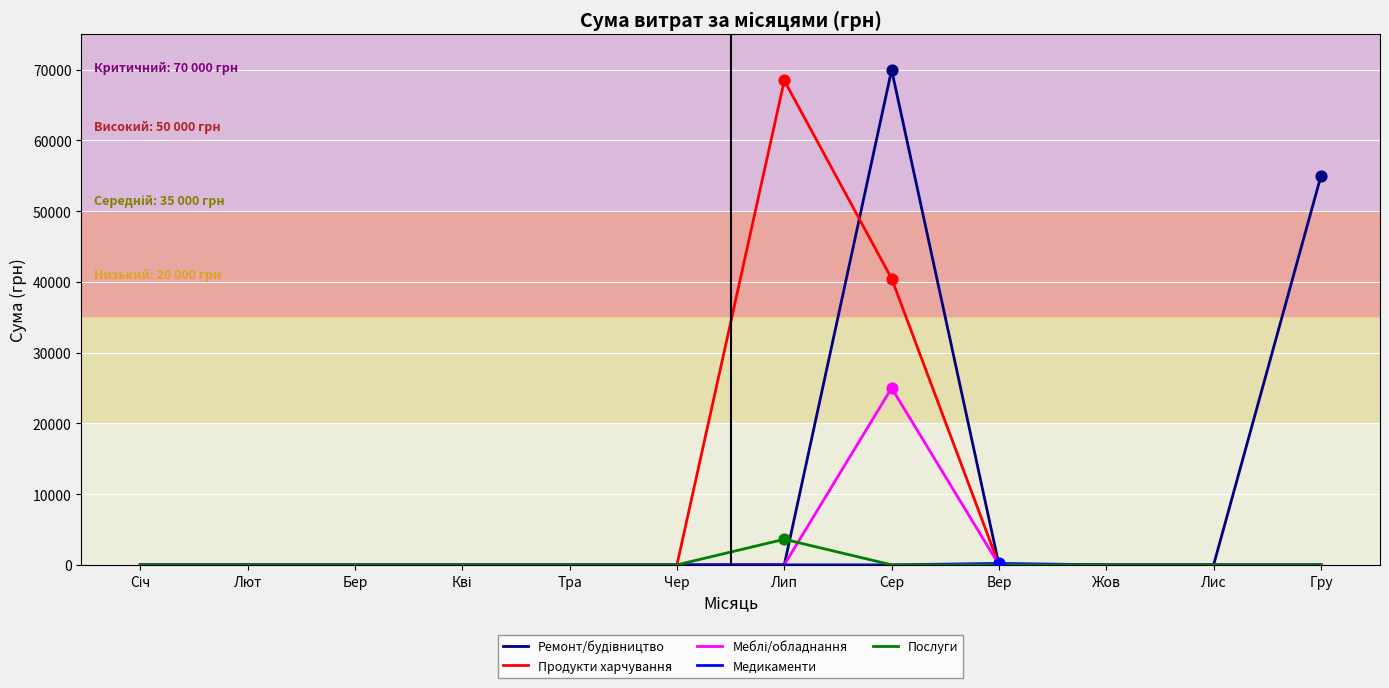

At how many categories does at least one series exceed 68801?

1